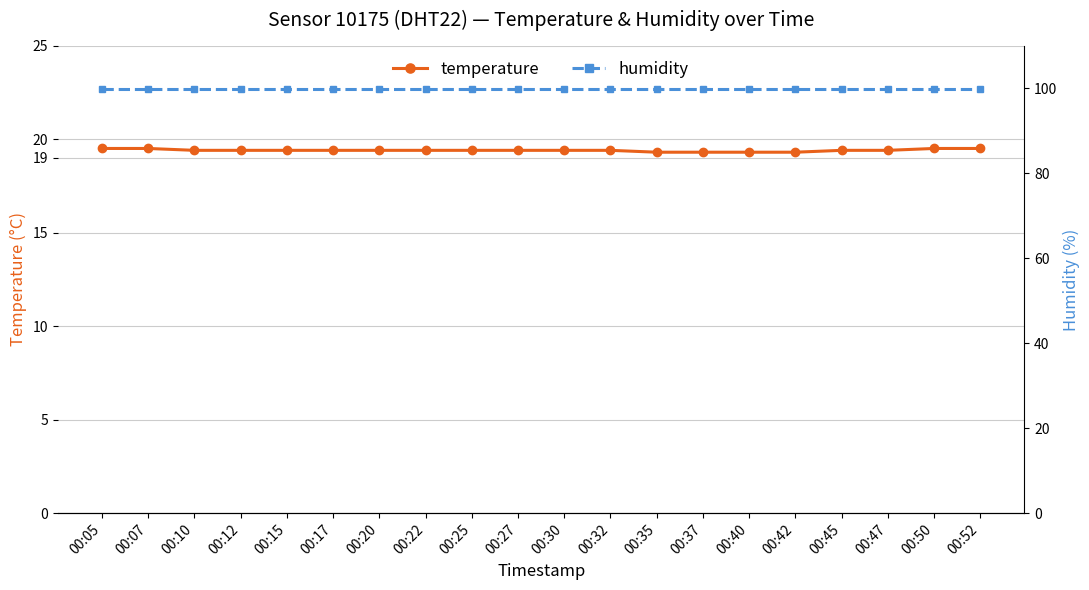

Is it true that temperature equals 12.0 at 00:22?

False